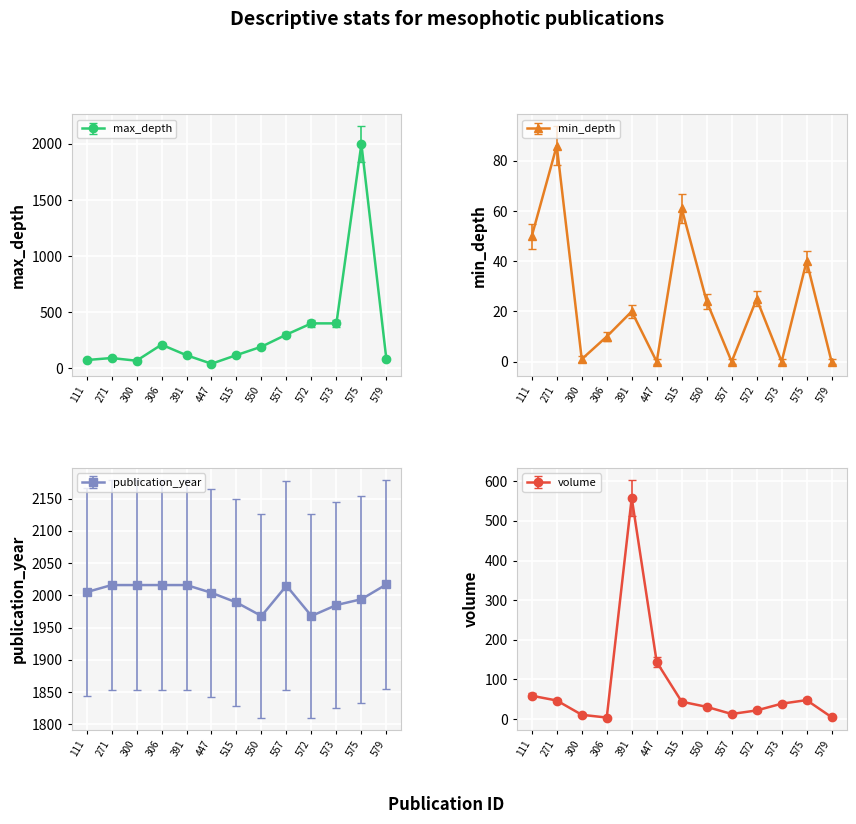

The max_depth series shows 91 at 271. True or false?

True